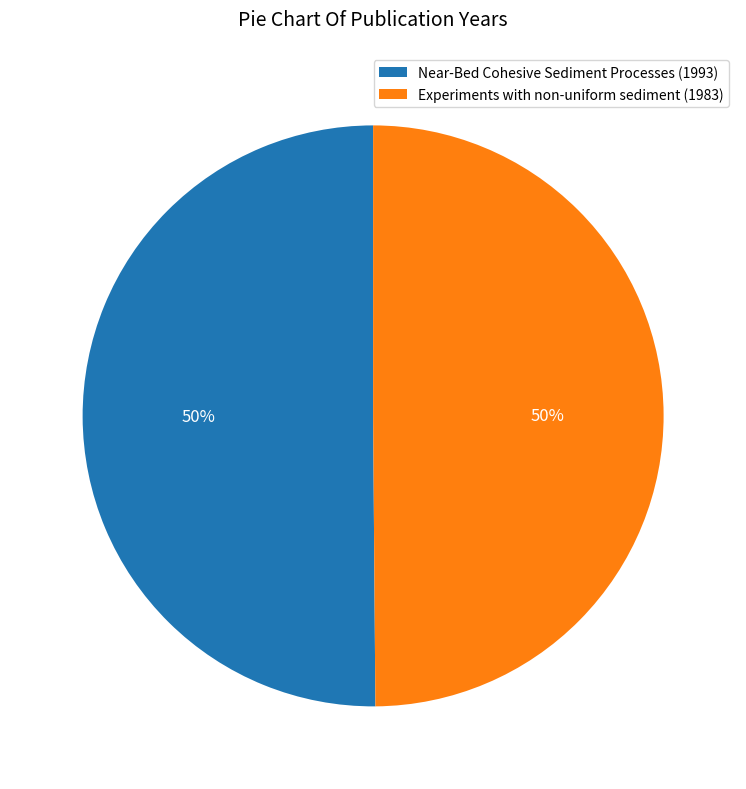

Do Near-Bed Cohesive Sediment Processes (1993) and Experiments with non-uniform sediment (1983) together represent more than half of the pie?

Yes